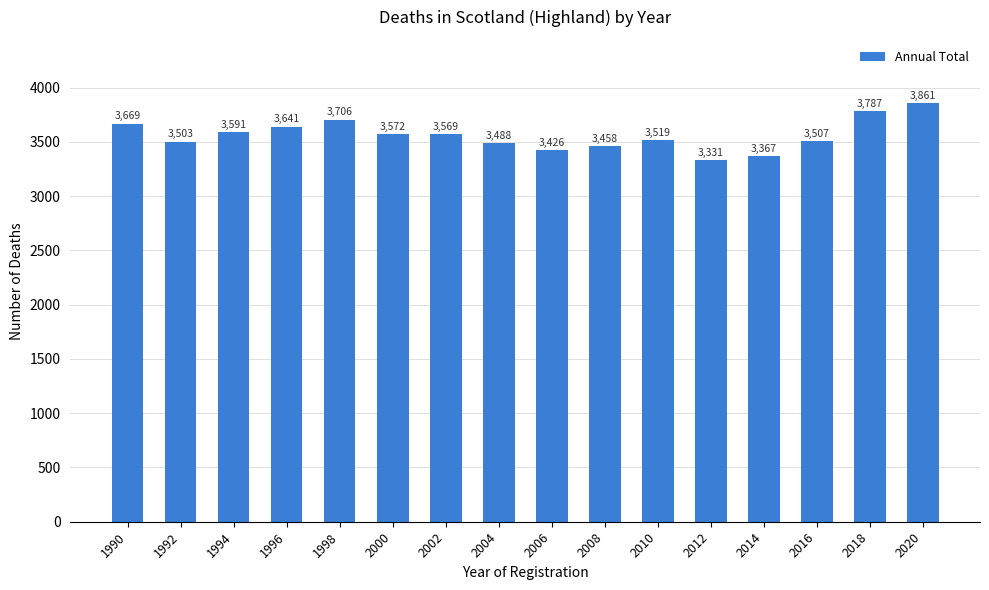

Between 2014 and 1992, which is larger?

1992